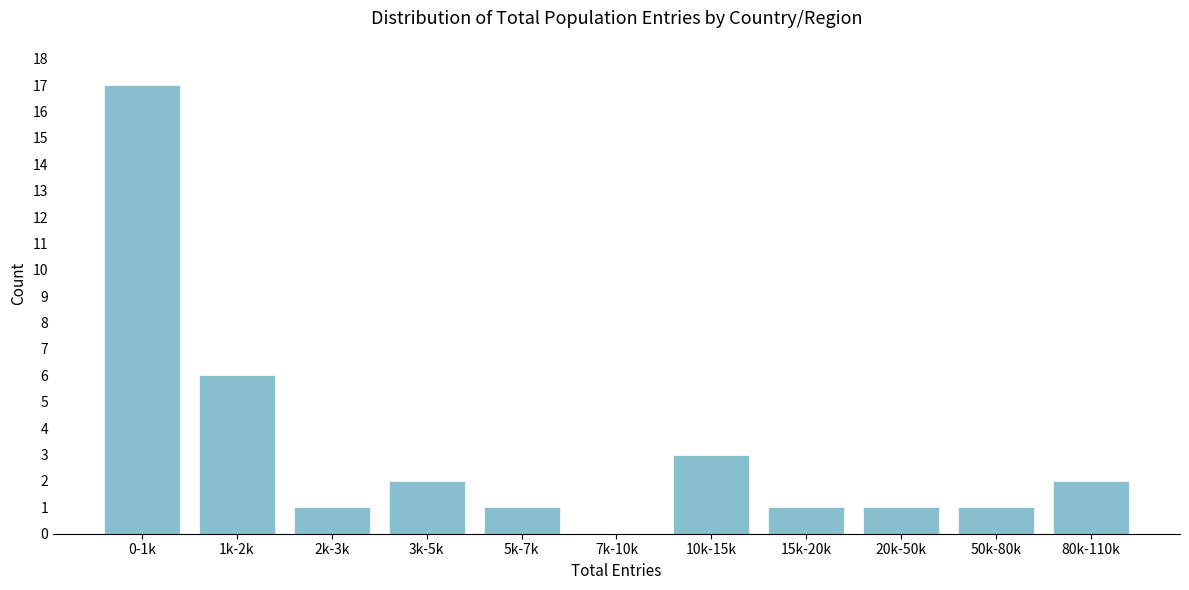

Reading right to left, extract all data points from this chart.

80k-110k=2	50k-80k=1	20k-50k=1	15k-20k=1	10k-15k=3	7k-10k=0	5k-7k=1	3k-5k=2	2k-3k=1	1k-2k=6	0-1k=17